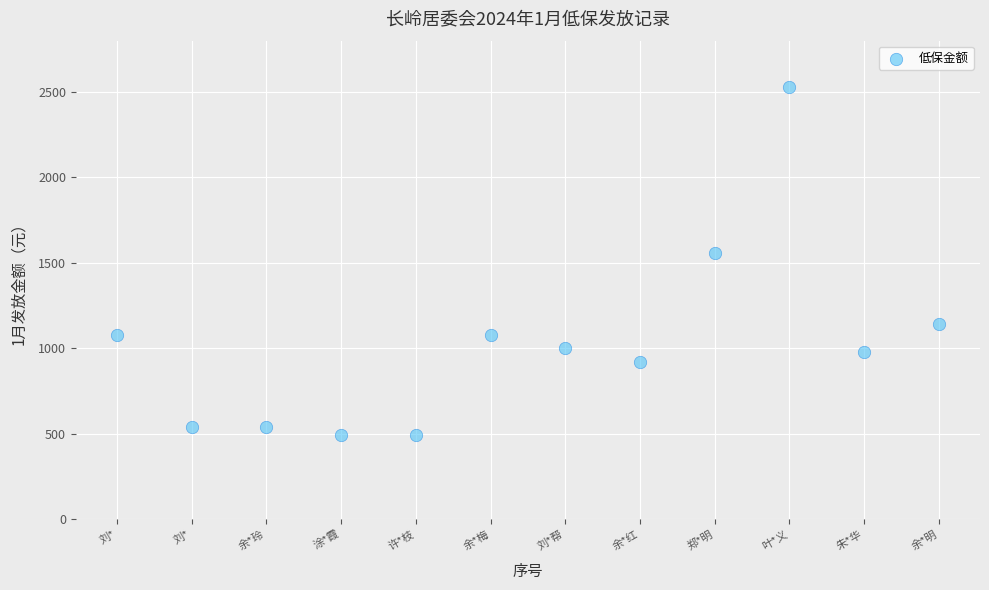

What Y value in the scatter plot is closest to 1510?

1560